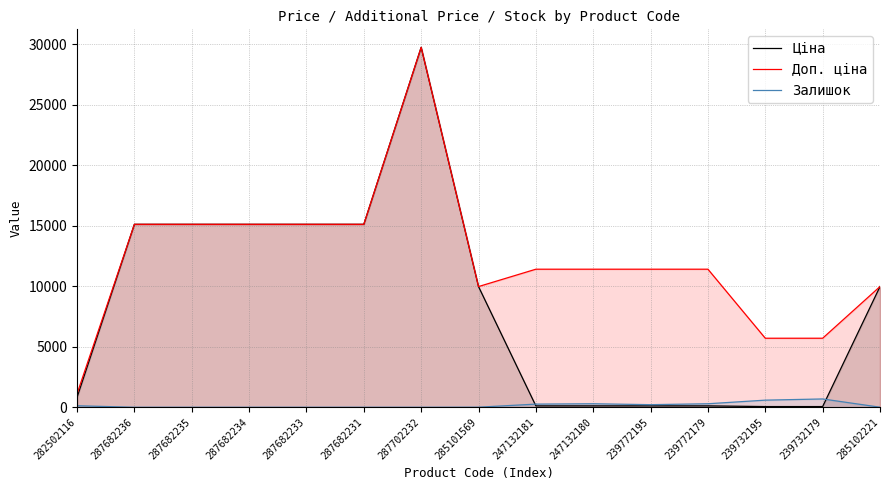

What is the value of the Ціна point at the 11th from the left?

114.1